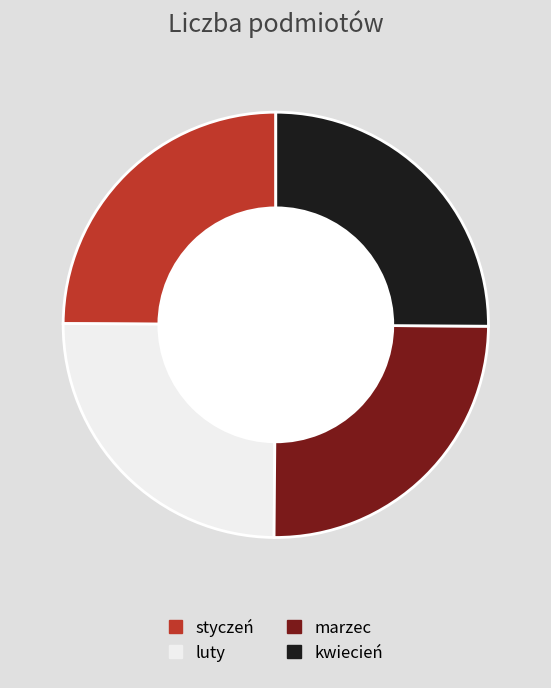

What is the ratio of the value at styczeń to the value at luty?

1.0